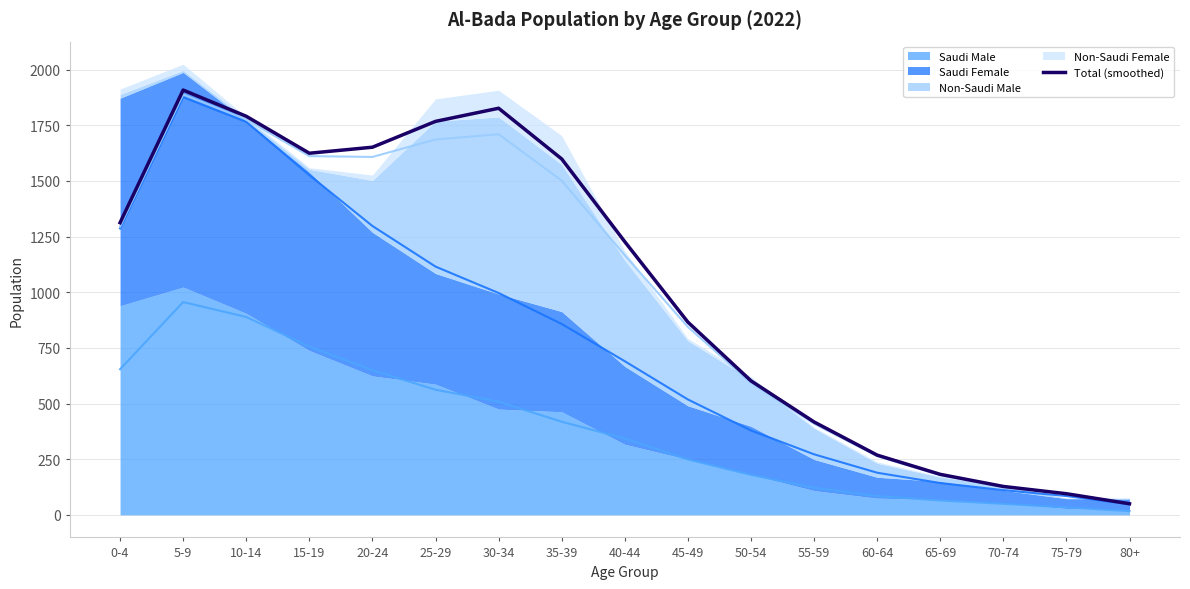

True or false: the data has more than 2 interior local peaks.

False